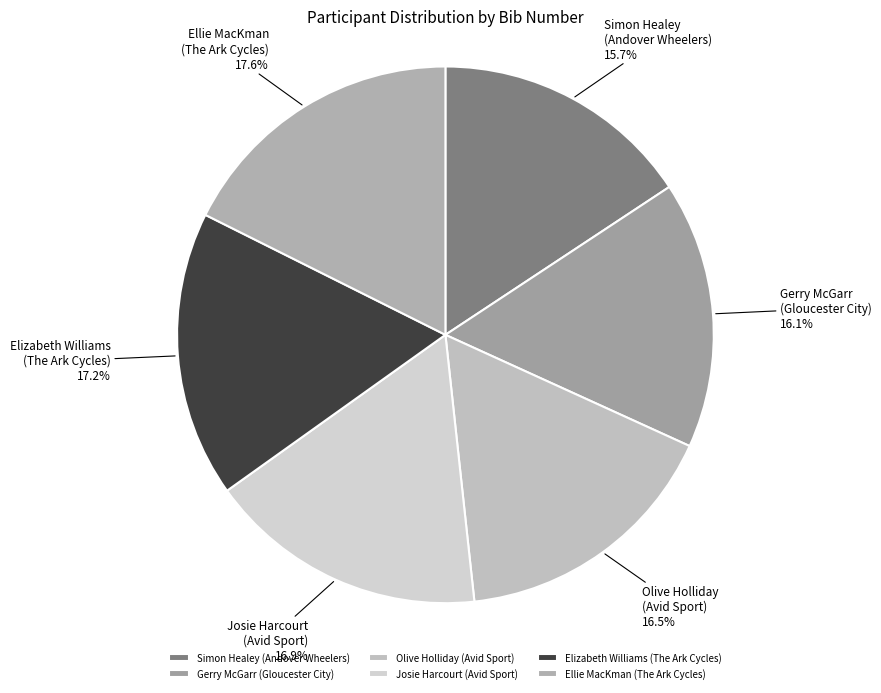

What percentage is NOT represented by Ellie MacKman (The Ark Cycles)?

82.4%